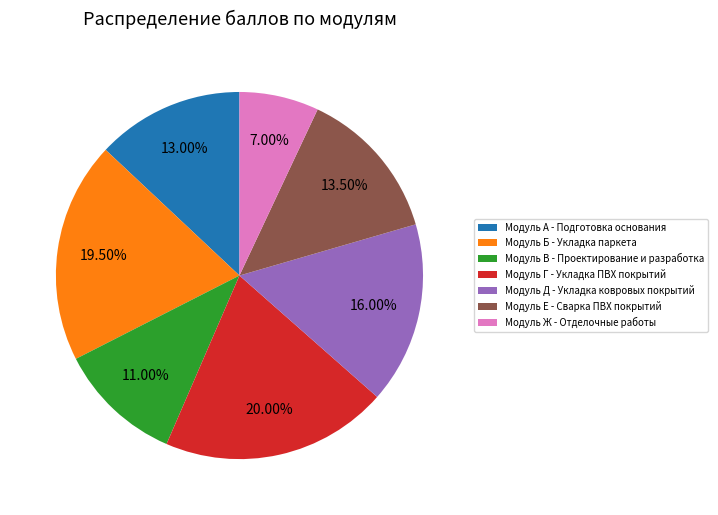

Which category has the biggest portion of the pie?

Модуль Г - Укладка ПВХ покрытий